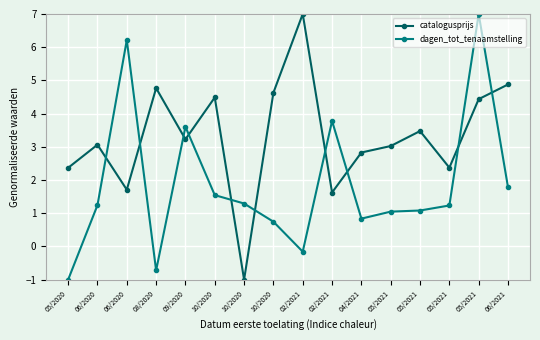

Reading left to right, extract all data points from this chart.

catalogusprijs: 2.4	3.1	1.7	4.8	3.2	4.5	-1.0	4.6	7.0	1.6	2.8	3.0	3.5	2.4	4.4	4.9
dagen_tot_tenaamstelling: -1.0	1.2	6.2	-0.7	3.6	1.5	1.3	0.7	-0.2	3.8	0.8	1.0	1.1	1.2	7.0	1.8